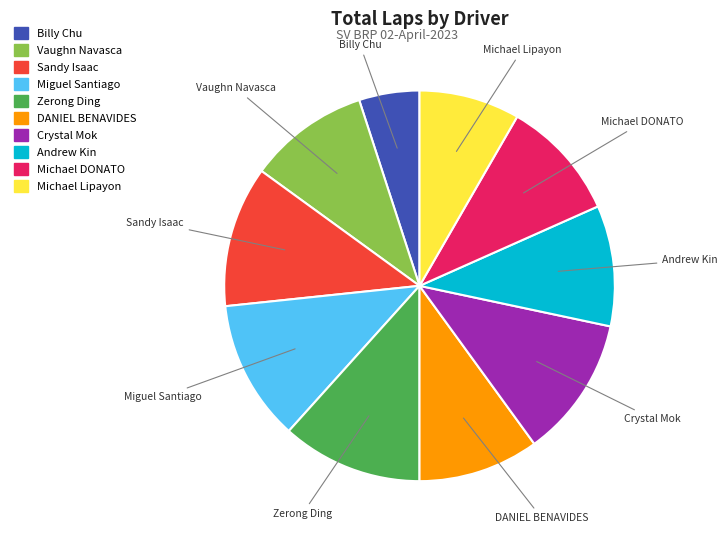

What is the ratio of the value at Billy Chu to the value at DANIEL BENAVIDES?

0.5